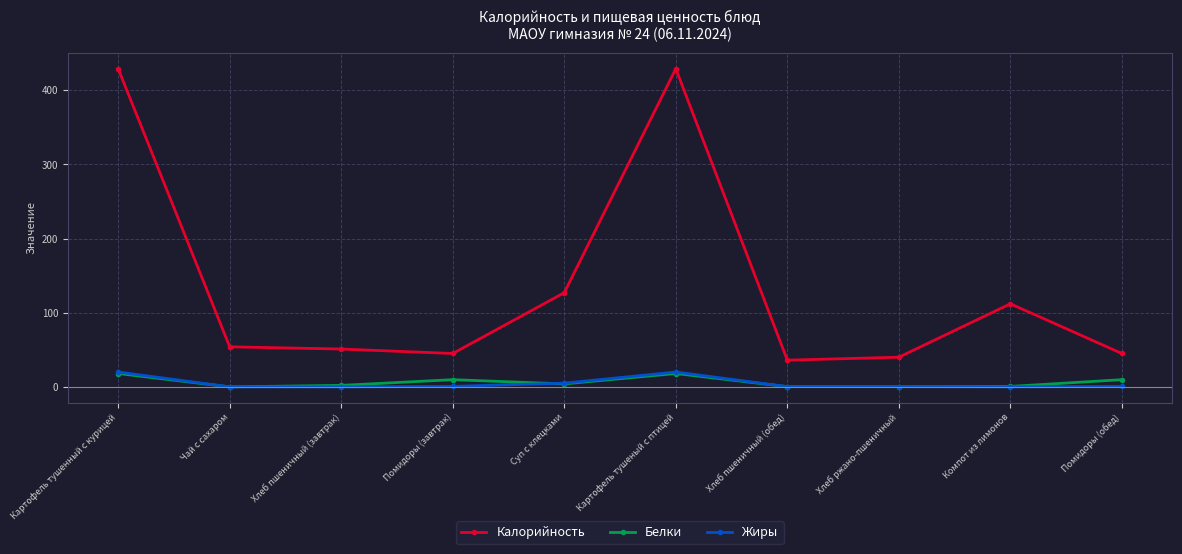

What is the label of the 10th point from the right?

Картофель тушенный с курицей